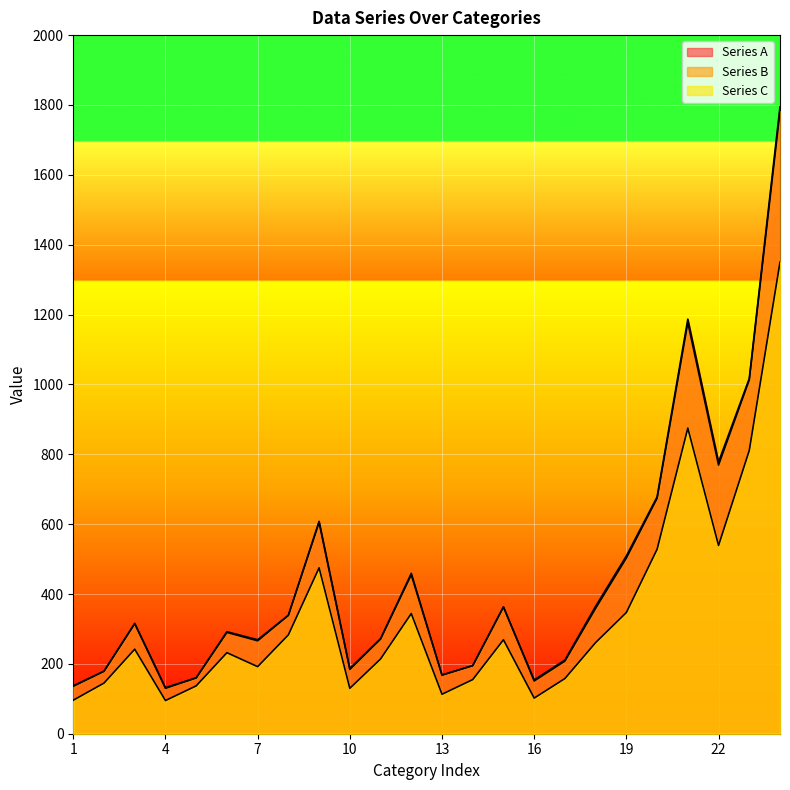

Which category has the lowest value in the Series B series?

4